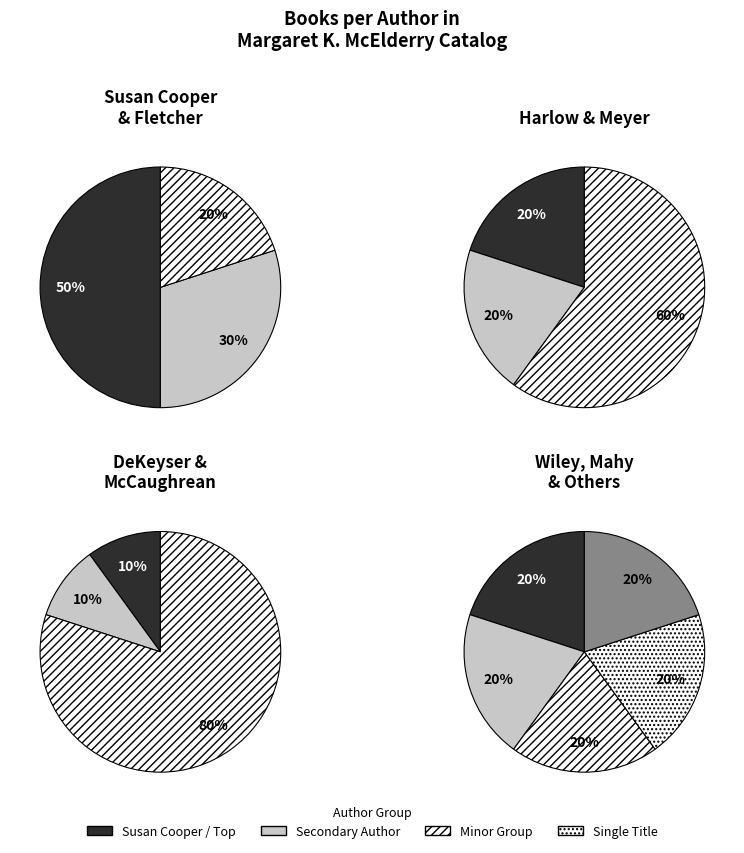

To the nearest percent, what is the combined percentage of Susan Cooper (706255) and Kai Meyer (23046769)?

35%